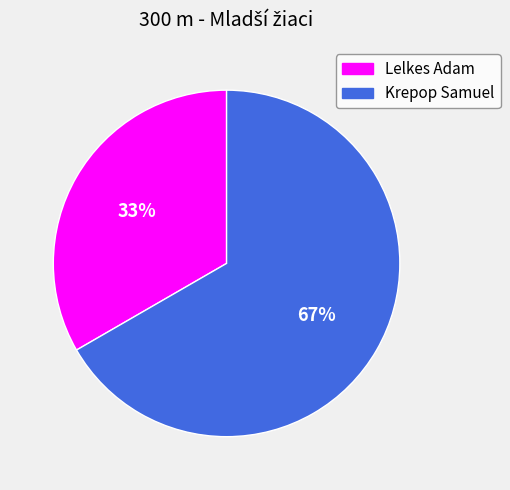

To the nearest percent, what portion does Lelkes Adam represent?

33%